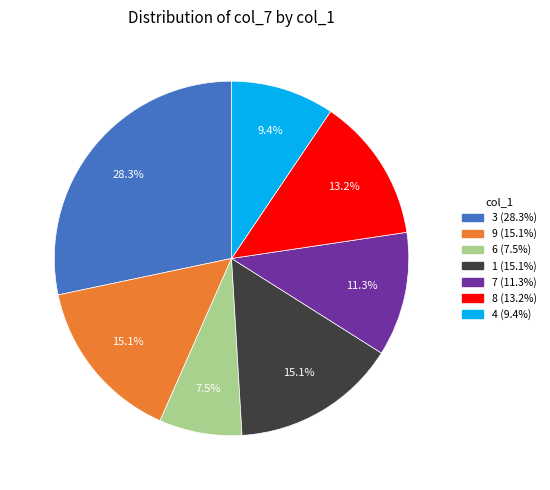

Count the number of slices in the pie.

7